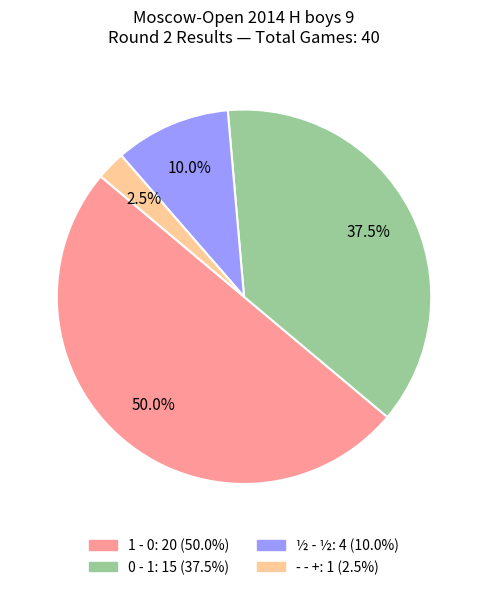

The ½ - ½ slice represents 17% of the pie. True or false?

False